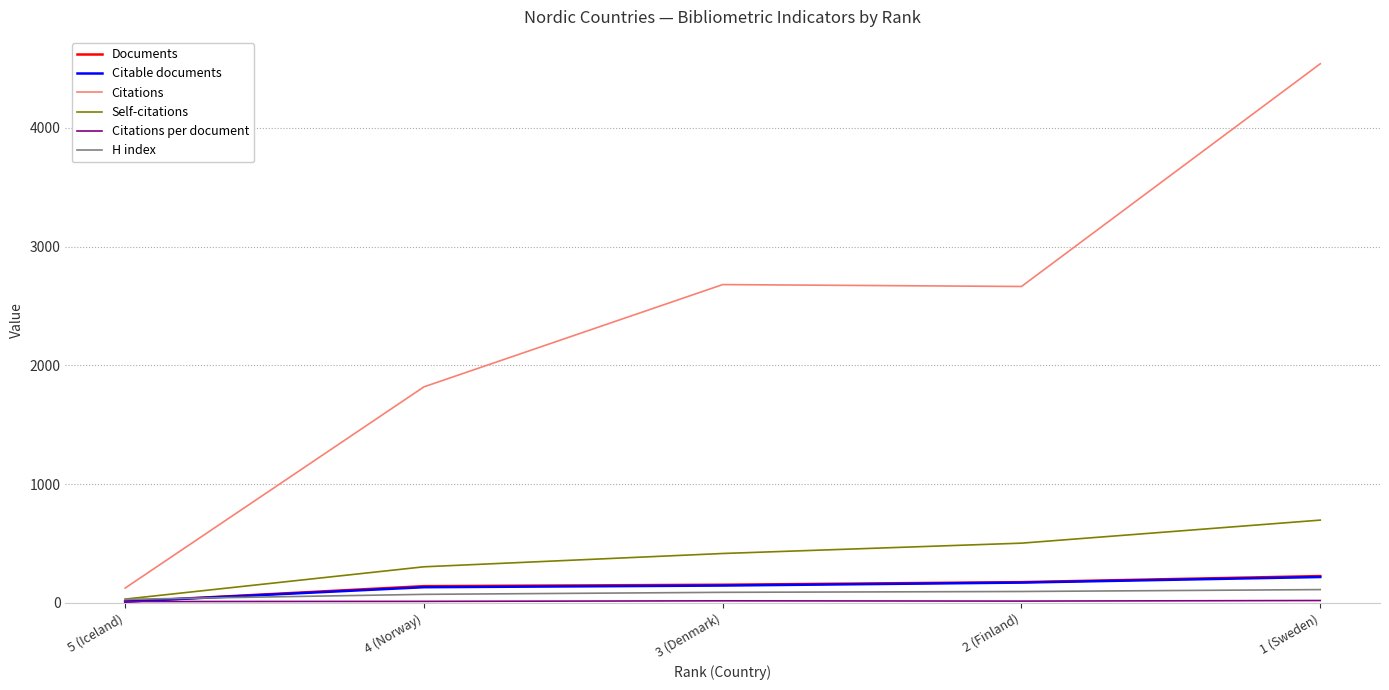

The value of Self-citations at 4 (Norway) is 453.1. True or false?

False